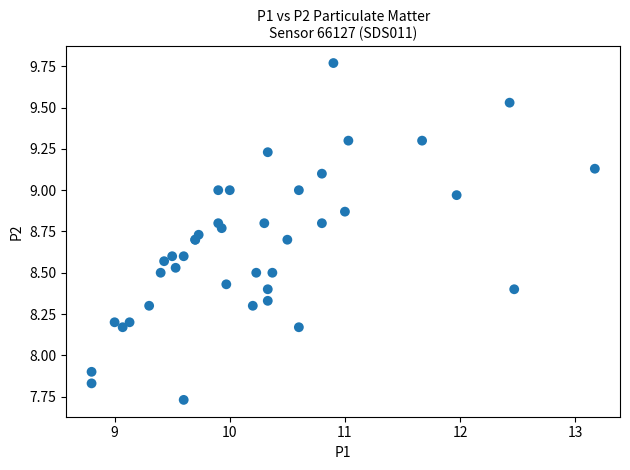

What Y value in the scatter plot is closest to 8?

7.9